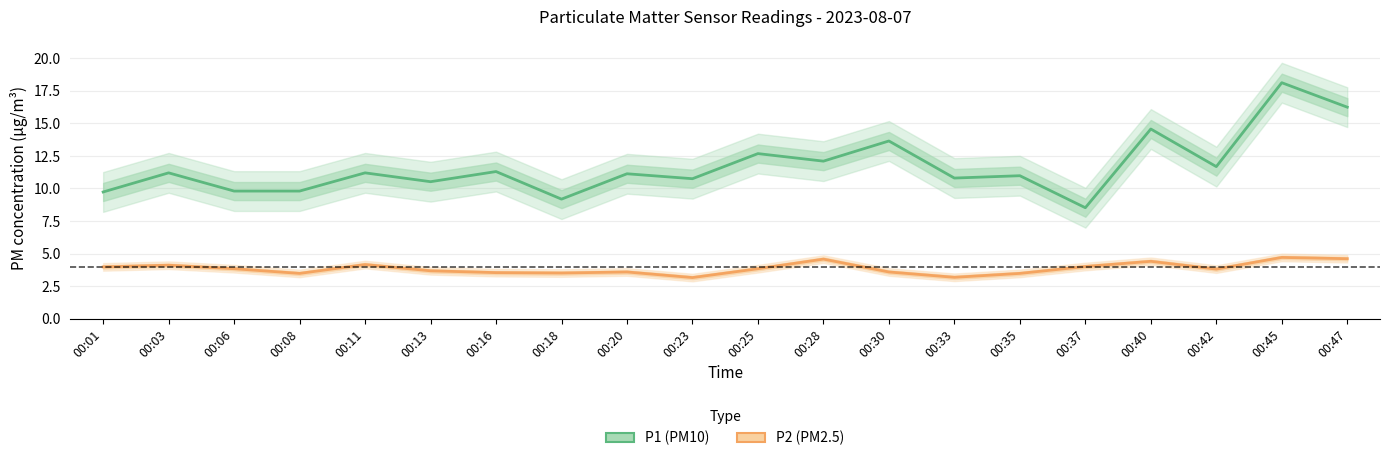

Where does the P1 (PM10) series first go above 11?

00:03